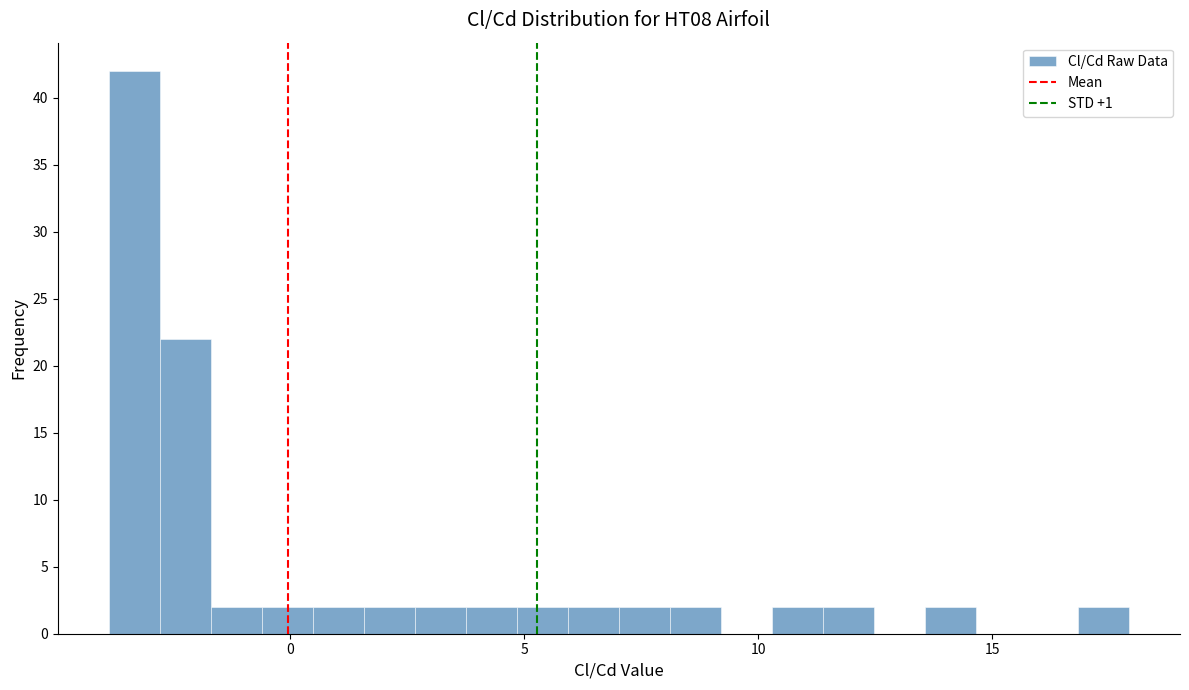

Read against the x-axis, roughly where is the centre of the tallest bar?

-3.5